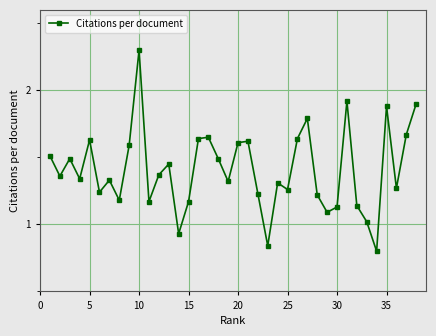

How many interior local peaks (higher than both neighbors) does the data have?

11